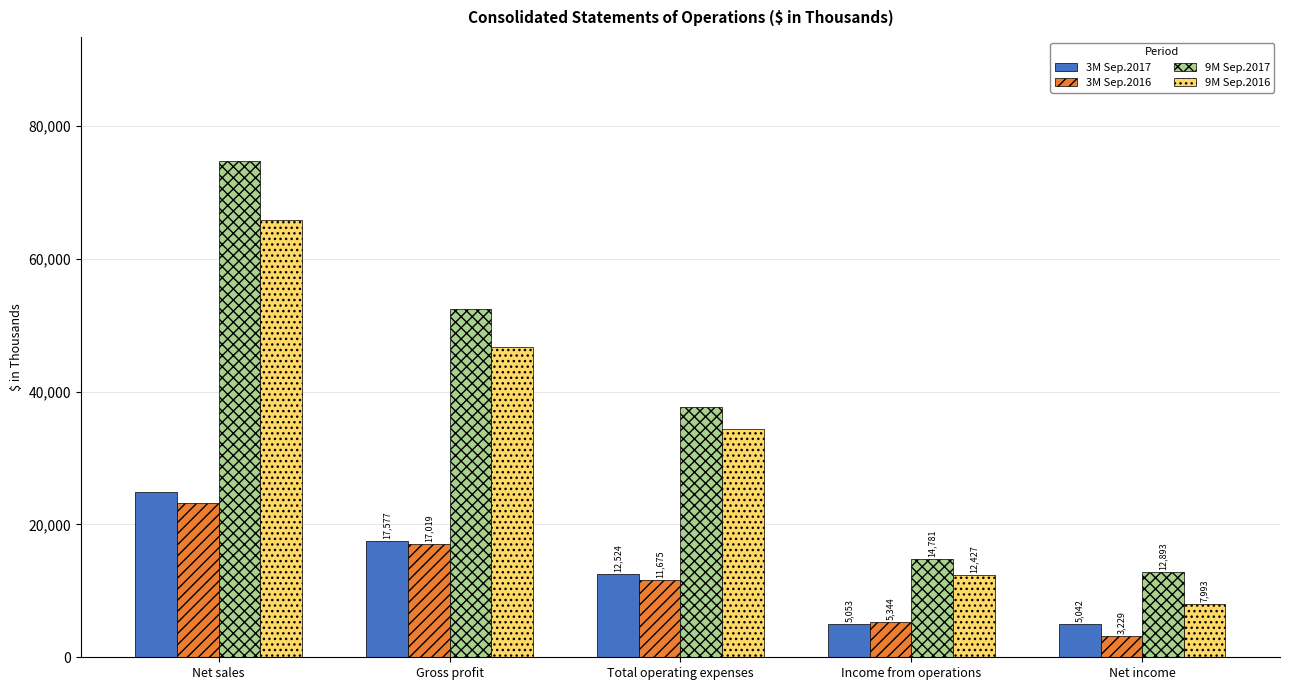

What is the label of the 3rd bar from the right?

Total operating expenses